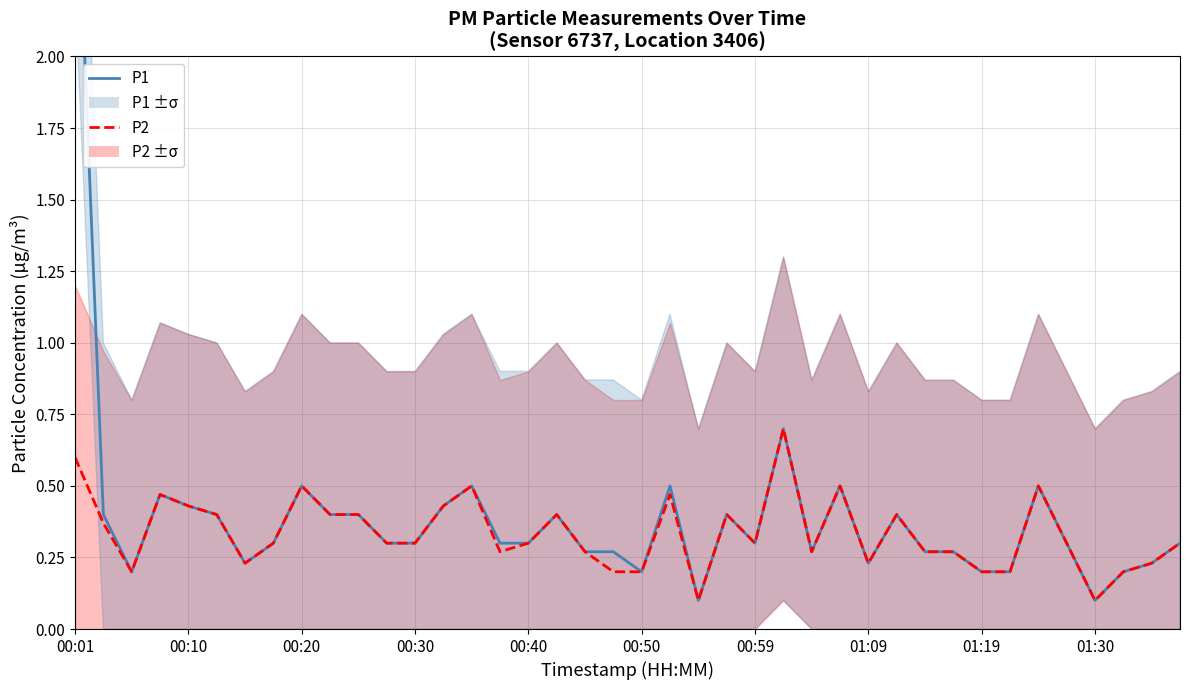

What is the difference between the maximum and second lowest values in the P1 series?

2.7